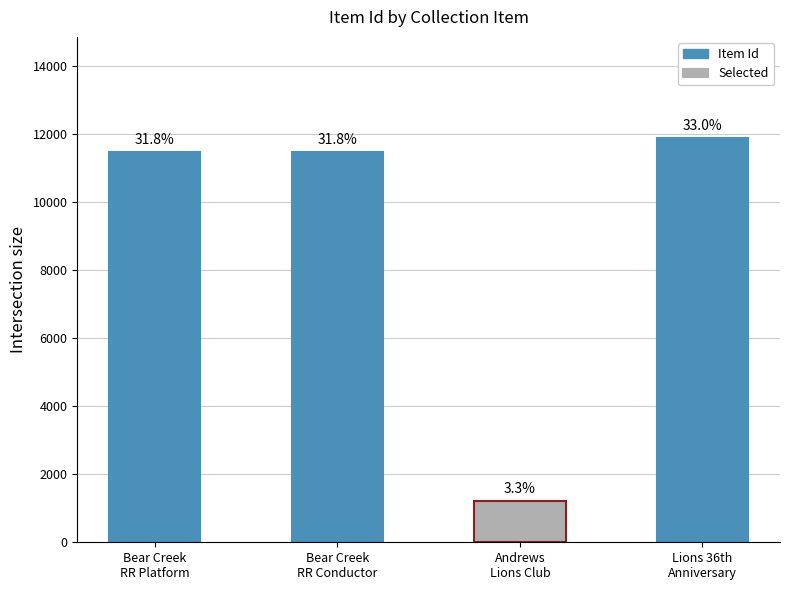

Reading left to right, list all the values displayed in this chart.

11465	11467	1201	11889